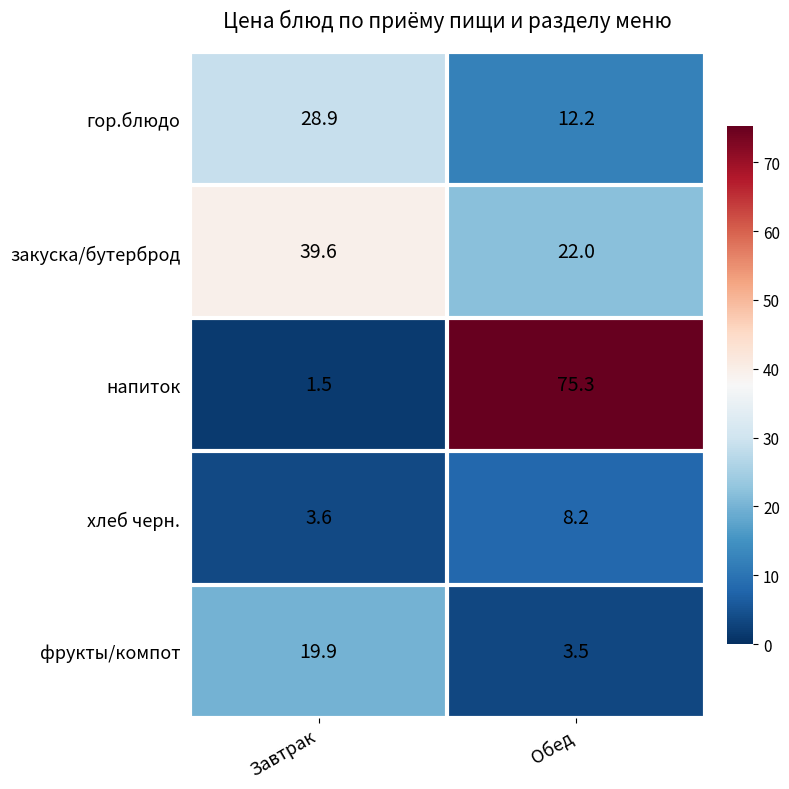

True or false: фрукты/компот has a value of 30.5 at Завтрак.

False